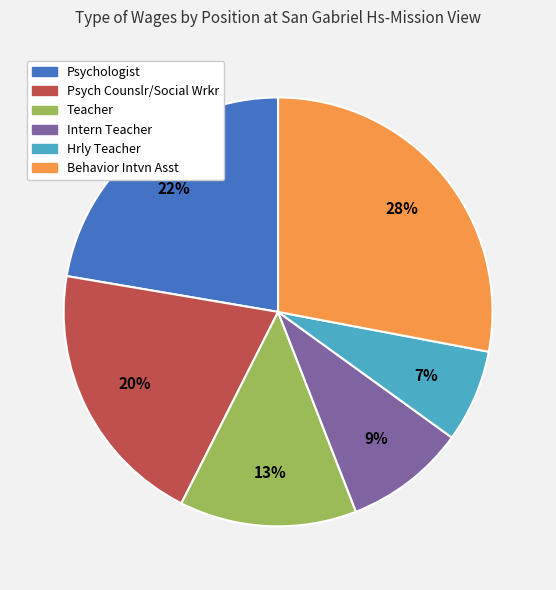

Count the number of slices in the pie.

6